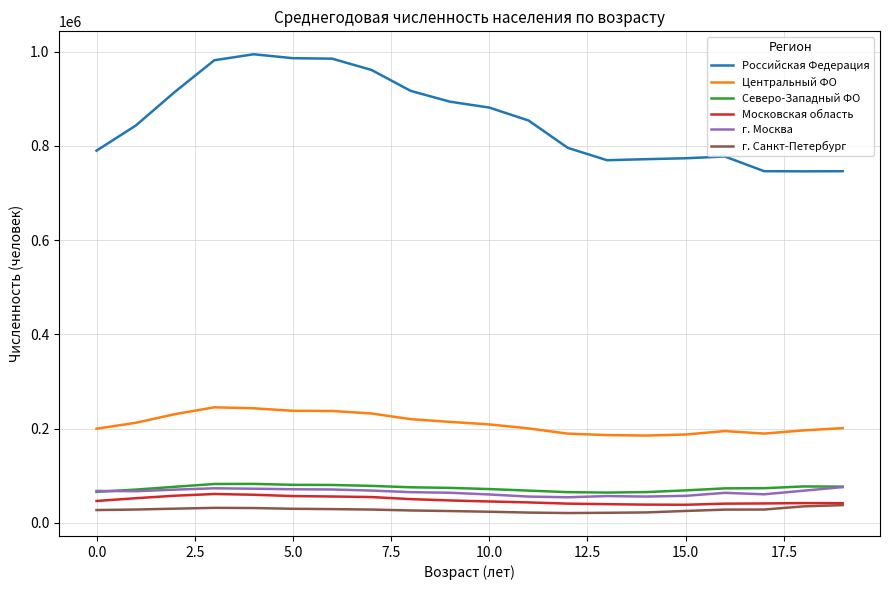

Which series has the widest spread of values?

Российская Федерация